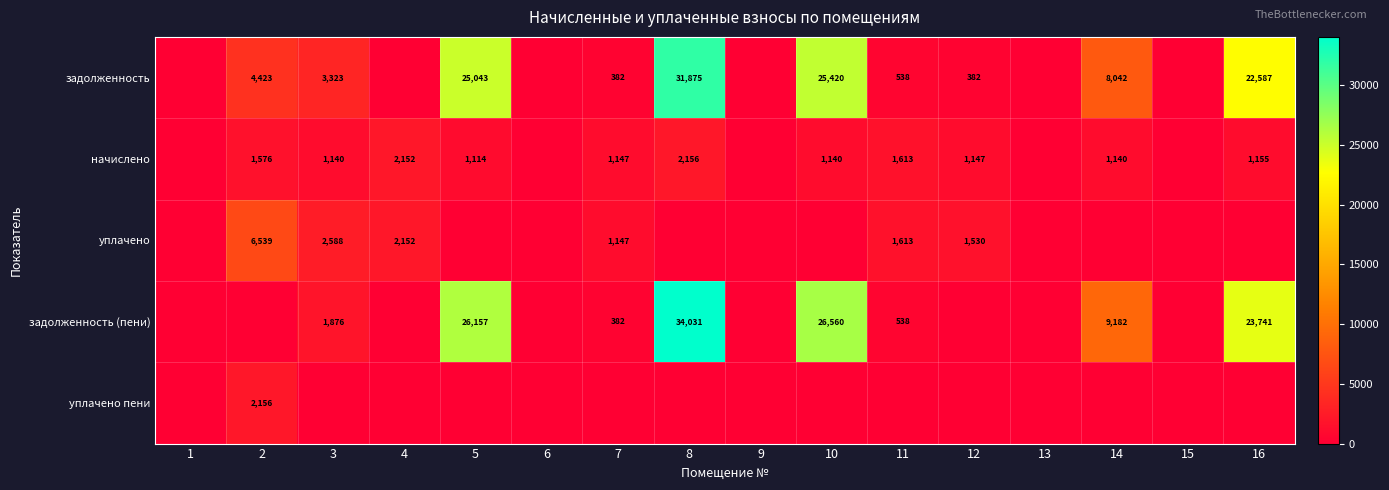

What is the sum of the задолженность (пени) values at 14 and 8?

43213